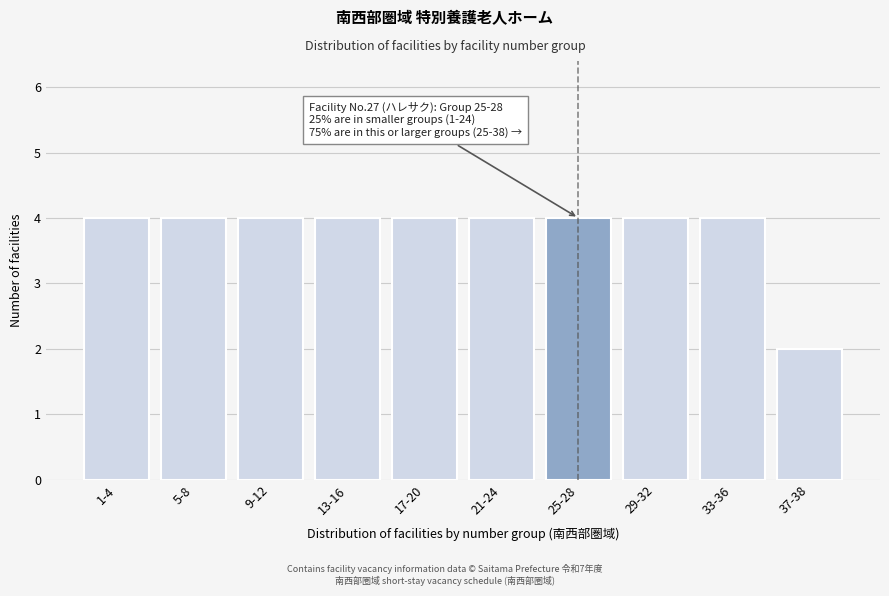

Reading left to right, what are all the values shown in this chart?

4	4	4	4	4	4	4	4	4	2